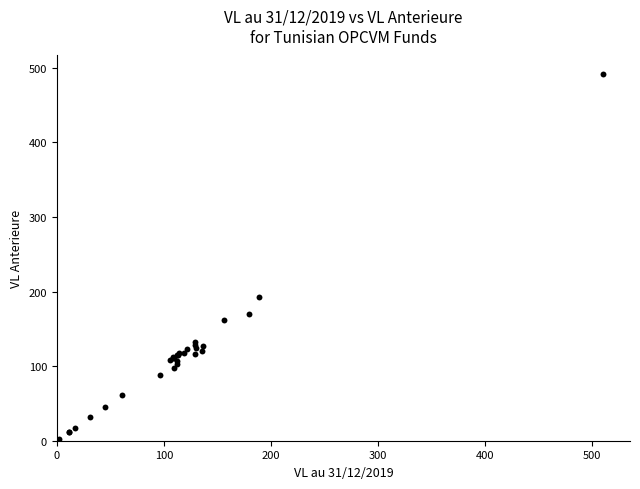

What Y value in the scatter plot is closest to 246?

193.1